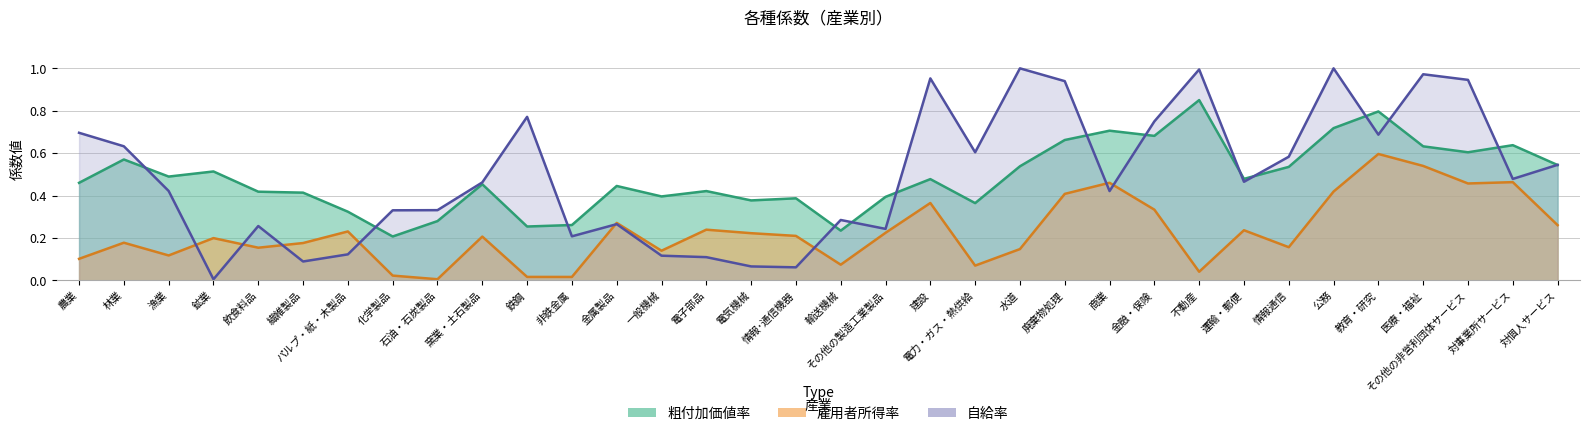

What is the difference between the maximum and minimum values in the 粗付加価値率 series?

0.6